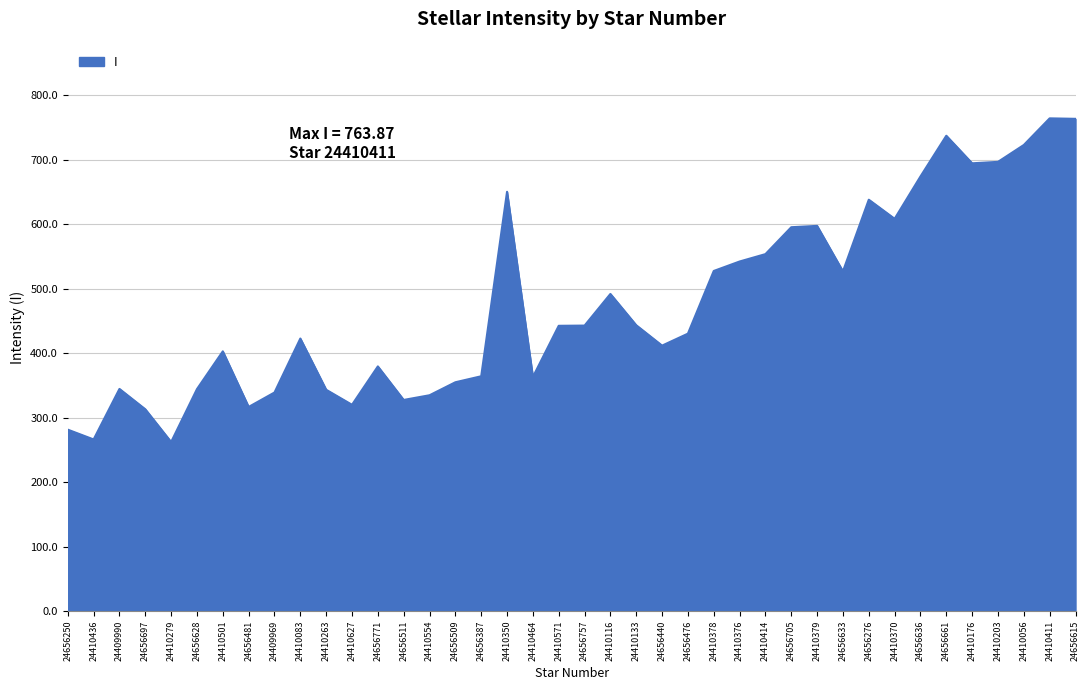

Is it true that the value at 24410571 is 682.9?

False